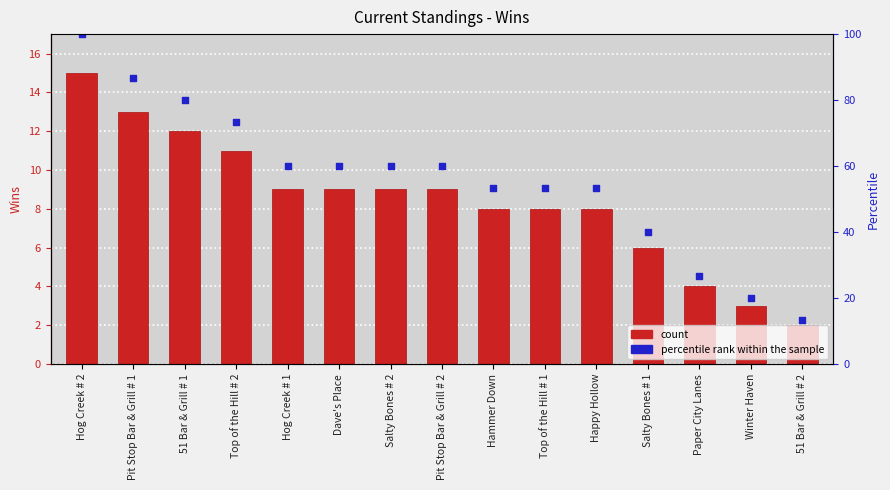

Is the value of count at Hog Creek # 2 greater than the value of percentile rank within the sample at 51 Bar & Grill # 1?

Yes